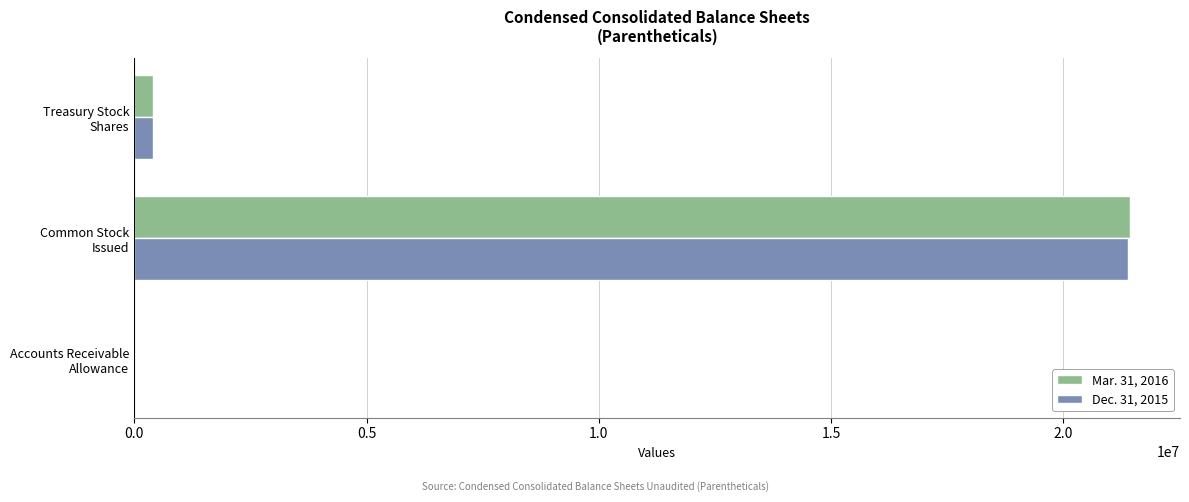

What is the maximum value shown in the chart?

21436927